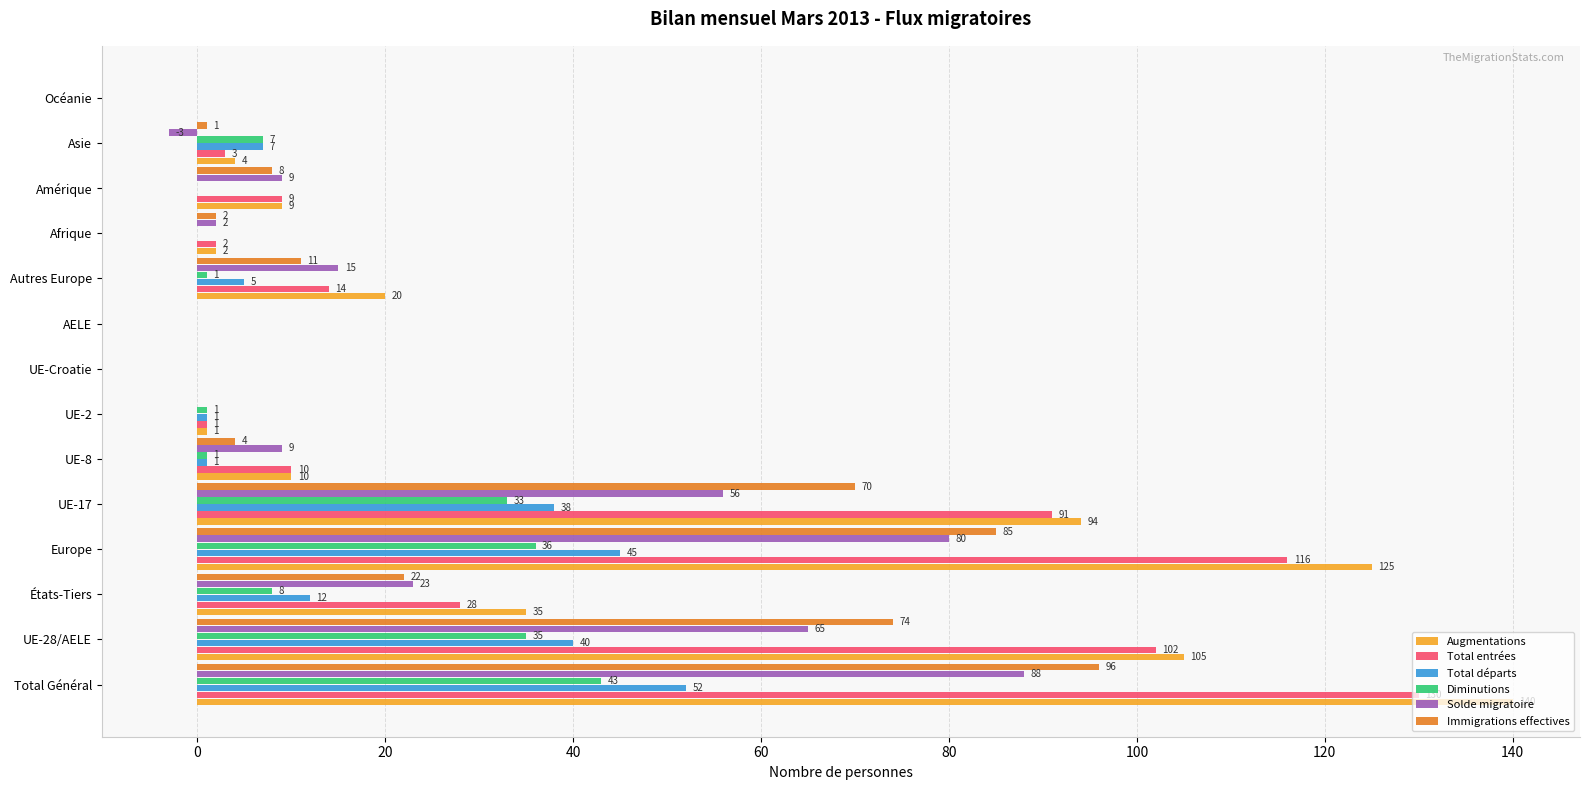

Between UE-17 and Autres Europe, which series saw the biggest shift?

Total entrées